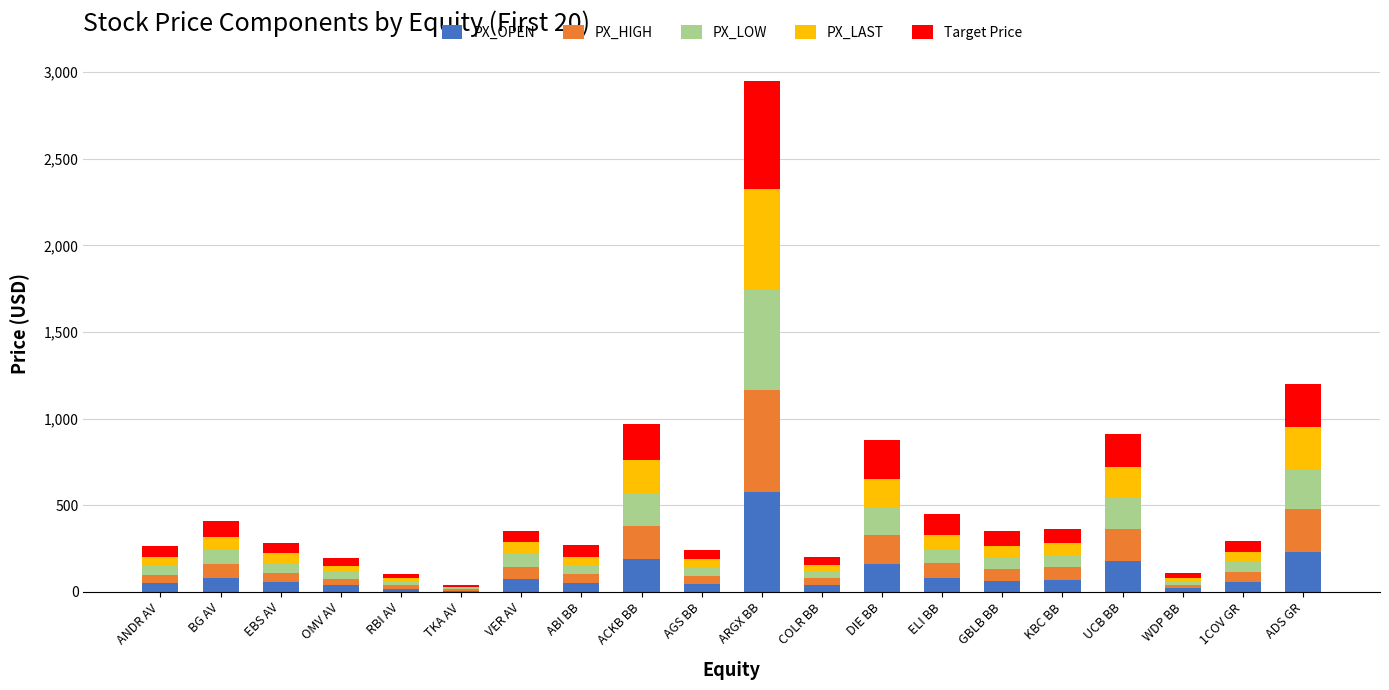

Which category has the highest value in the PX_OPEN series?

ARGX BB